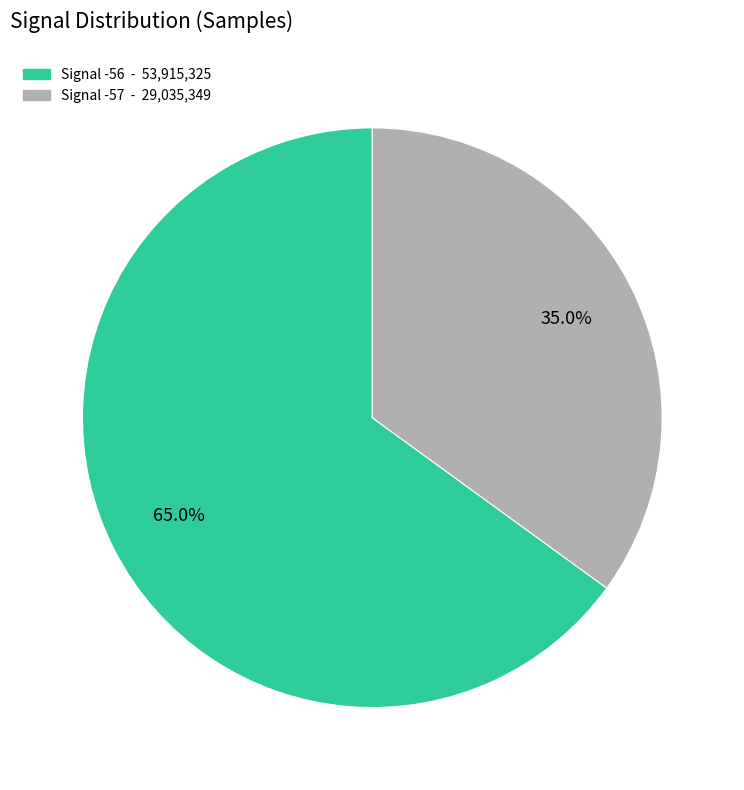

Is there any slice that represents more than half of the pie?

Yes